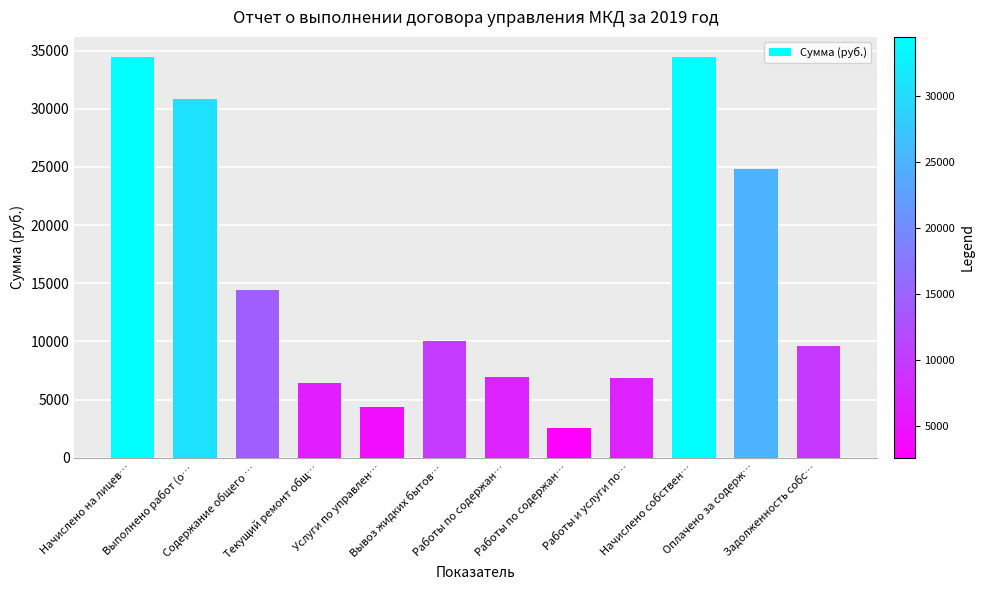

At which label is the value closest to 18520?

Содержание общего …